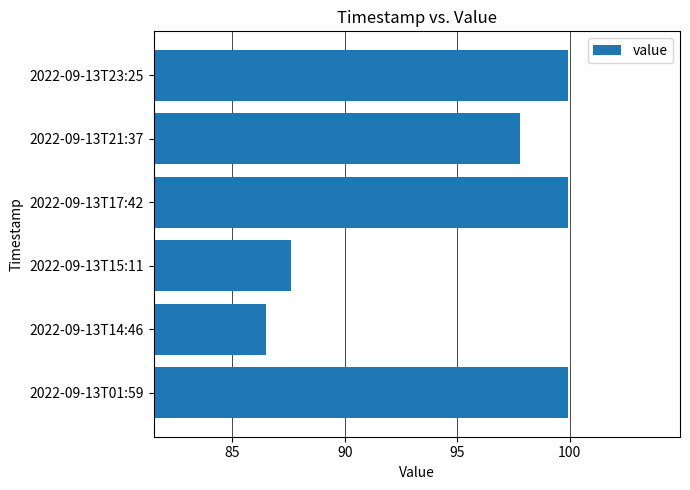

Reading top to bottom, transcribe all the data shown in this chart.

99.9	97.8	99.9	87.6	86.5	99.9